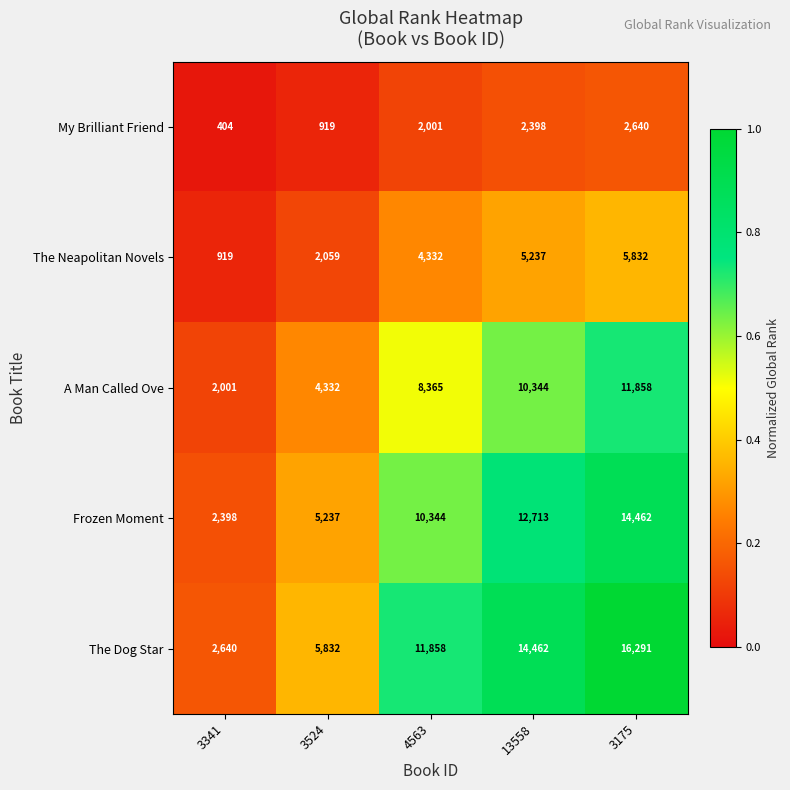

The value of Frozen Moment at 3341 is 3892. True or false?

False